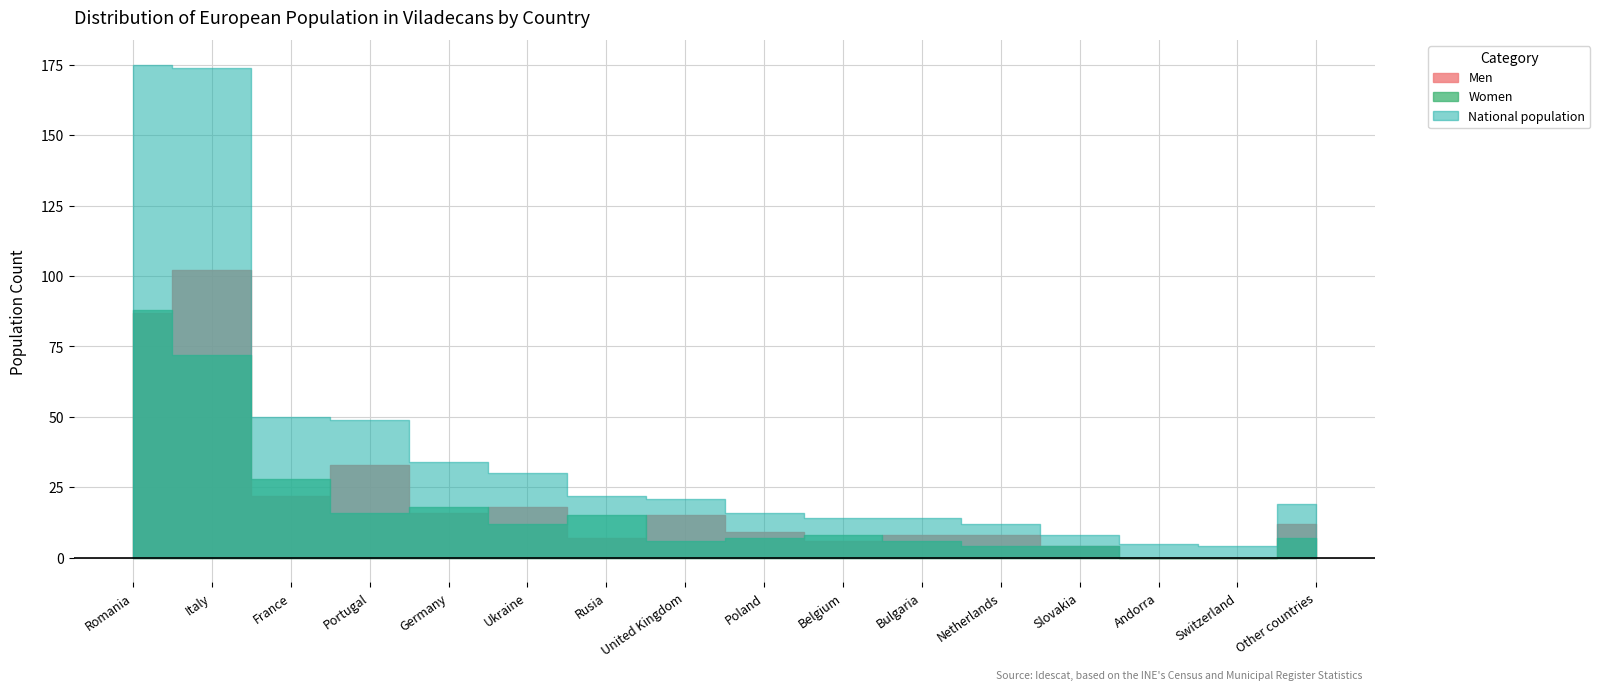

What is the maximum value for Men?

102